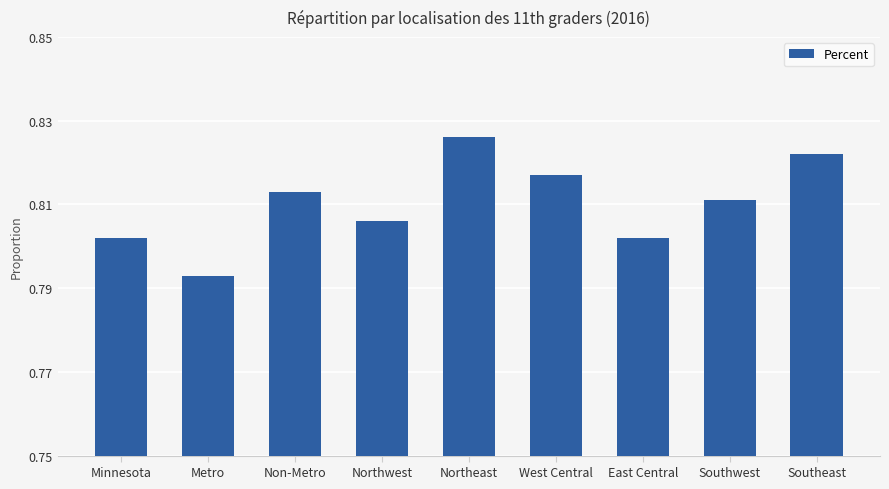

Count the values in the range 0 to 1.

9